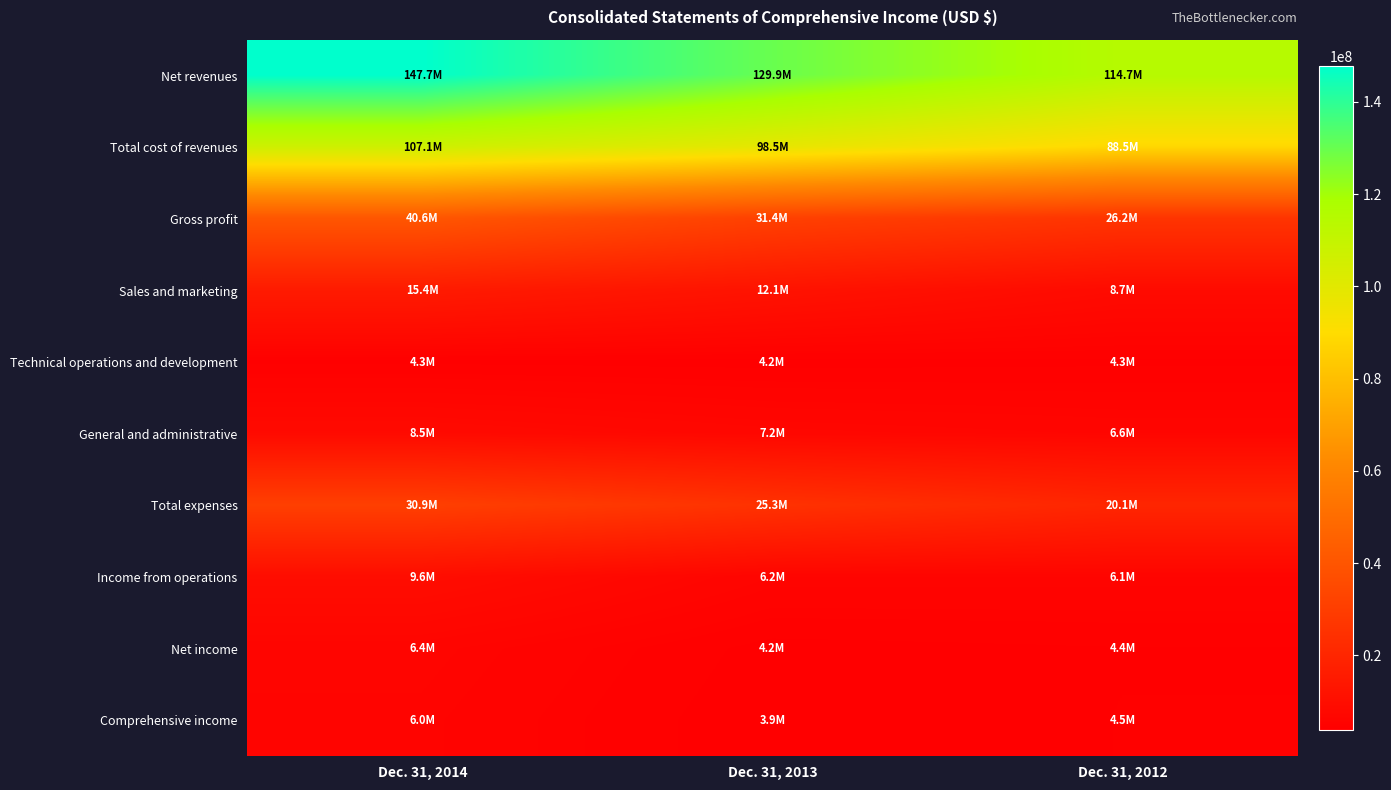

What is the spread (max minus min) of values at Dec. 31, 2014?

143361392